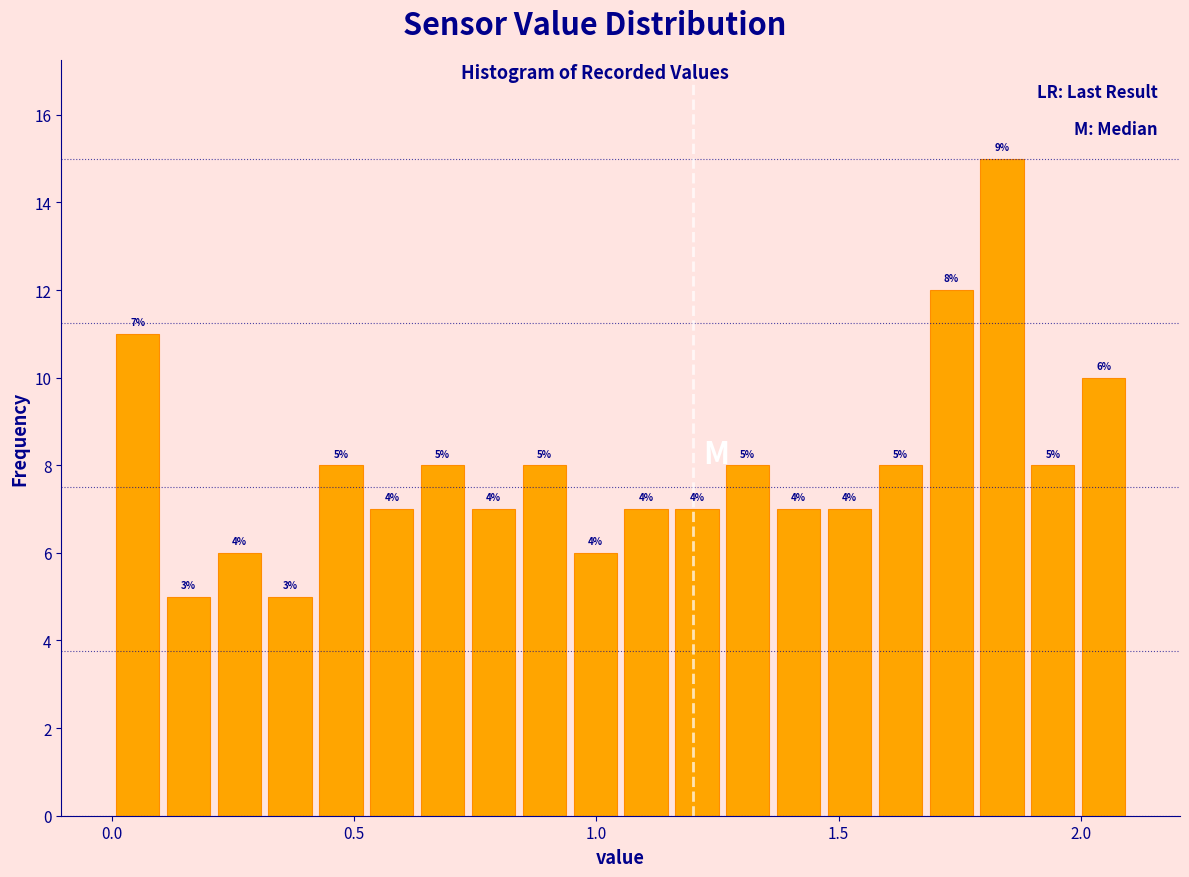

Around what value on the x-axis is the tallest bar? Give the approximate position of its centre, as read against the axis.

1.85